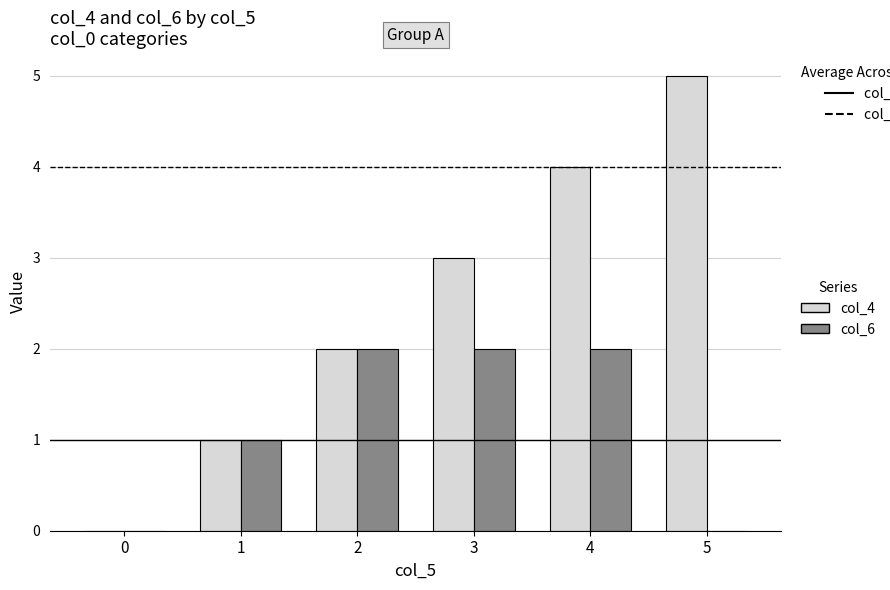

True or false: col_4 has a value of 5 at 5.

True